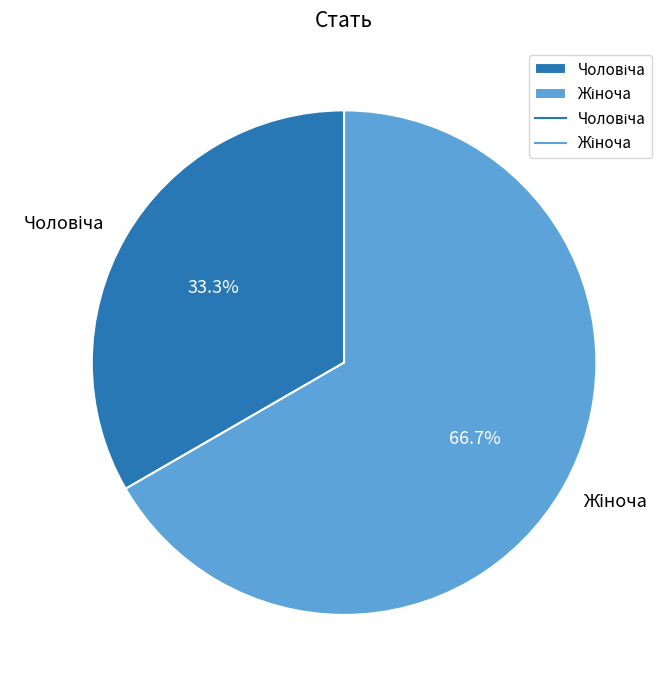

Is there a majority slice in this chart?

Yes